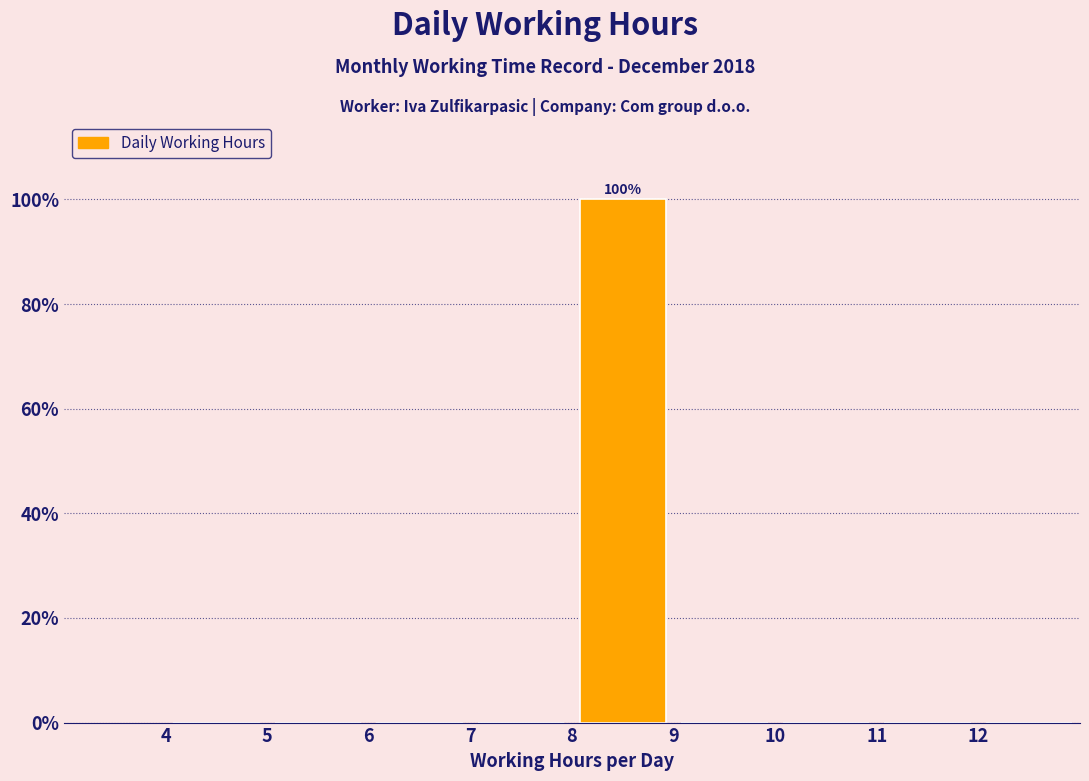

Which range on the x-axis has the tallest bar?

8 to 9